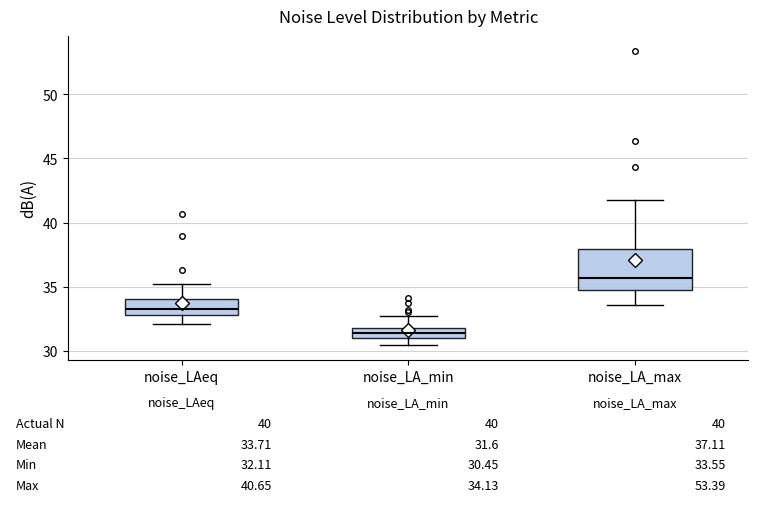

Which box has the highest median line?

noise_LA_max